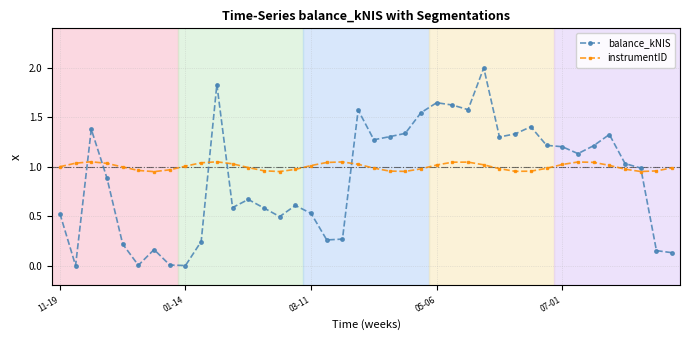

How many values in the balance_kNIS series are below 1?

20